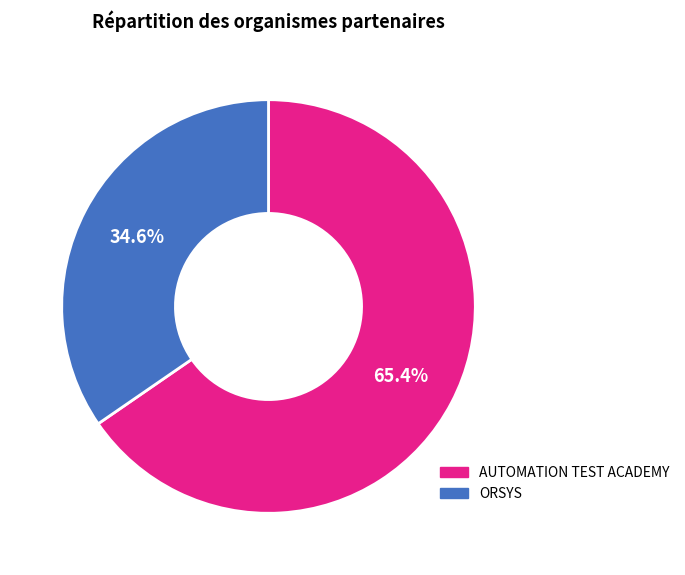

Approximately how many times larger is the value at AUTOMATION TEST ACADEMY compared to ORSYS?

1.9